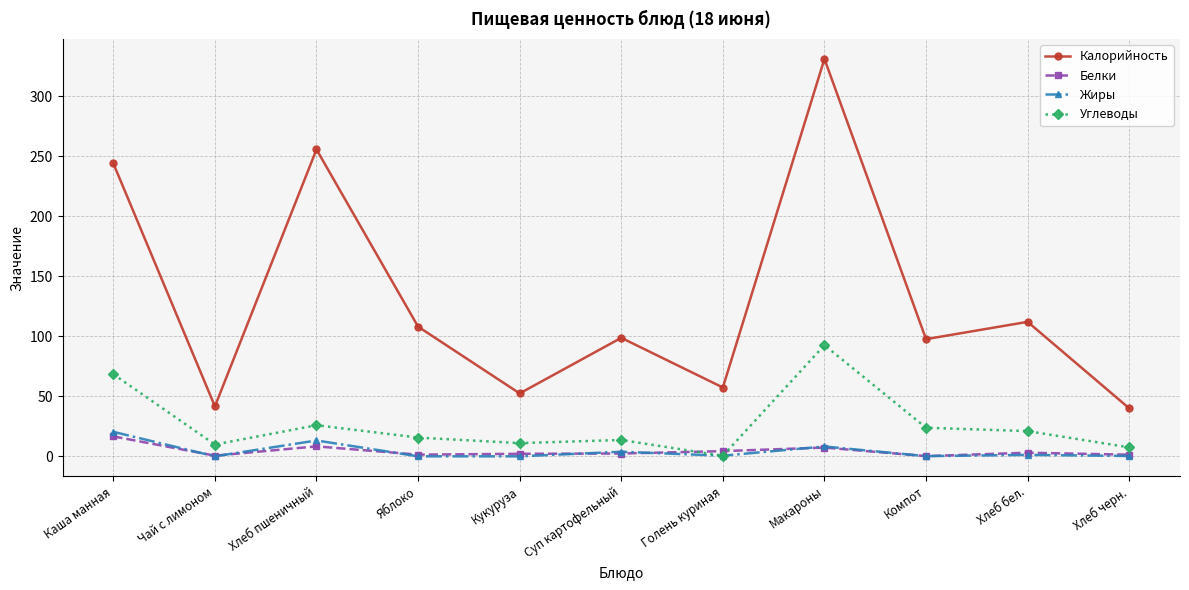

True or false: Белки has more than 0 interior local peaks.

True